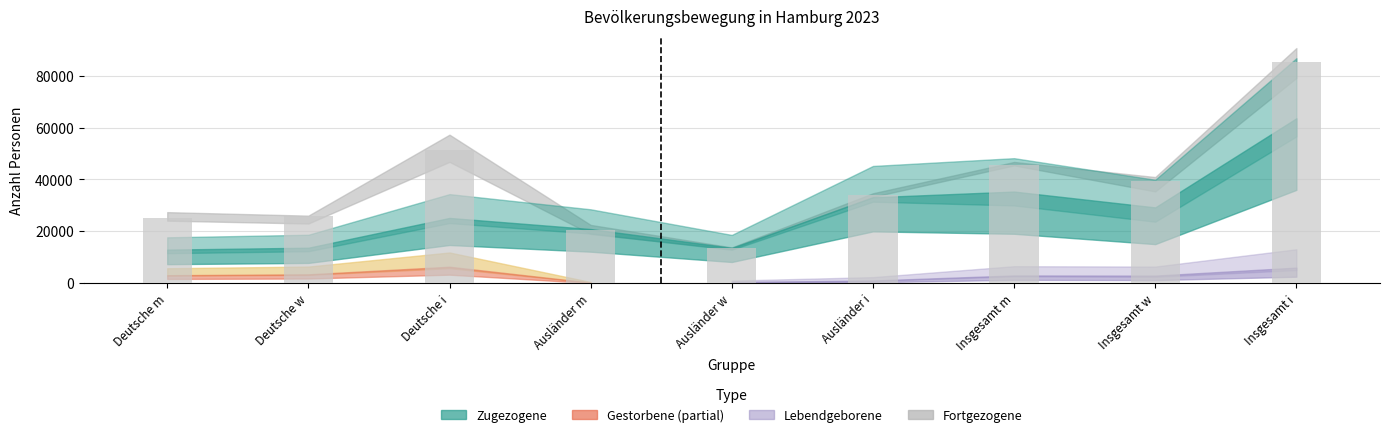

Reading left to right, extract all data points from this chart.

Deutsche m=25275	Deutsche w=26005	Deutsche i=51280	Ausländer m=20458	Ausländer w=13486	Ausländer i=33944	Insgesamt m=45733	Insgesamt w=39491	Insgesamt i=85224